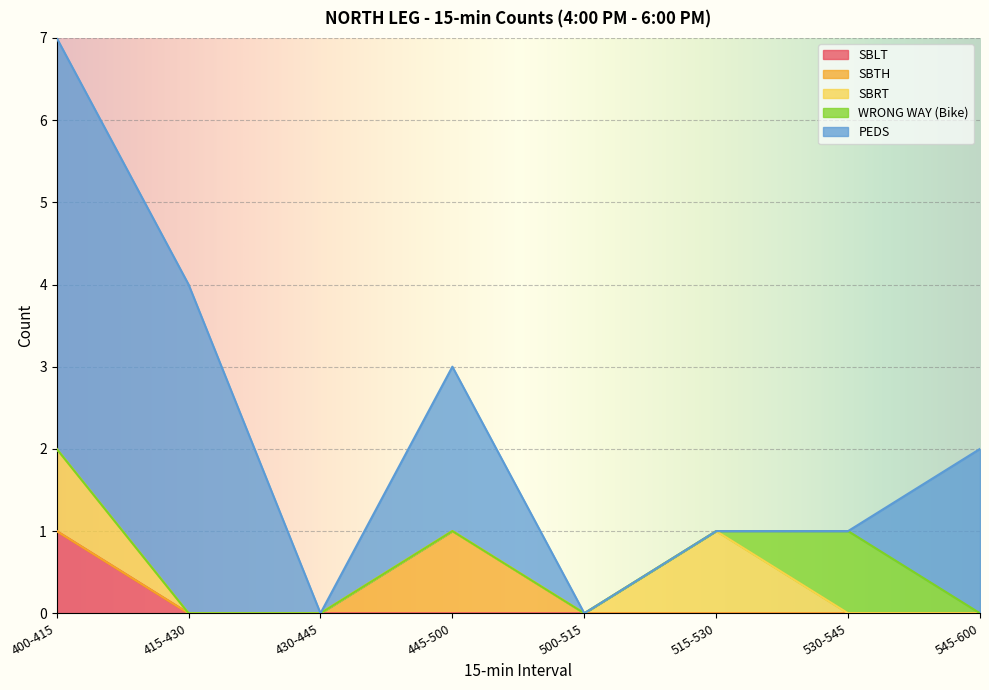

What position from the right is 430-445?

6